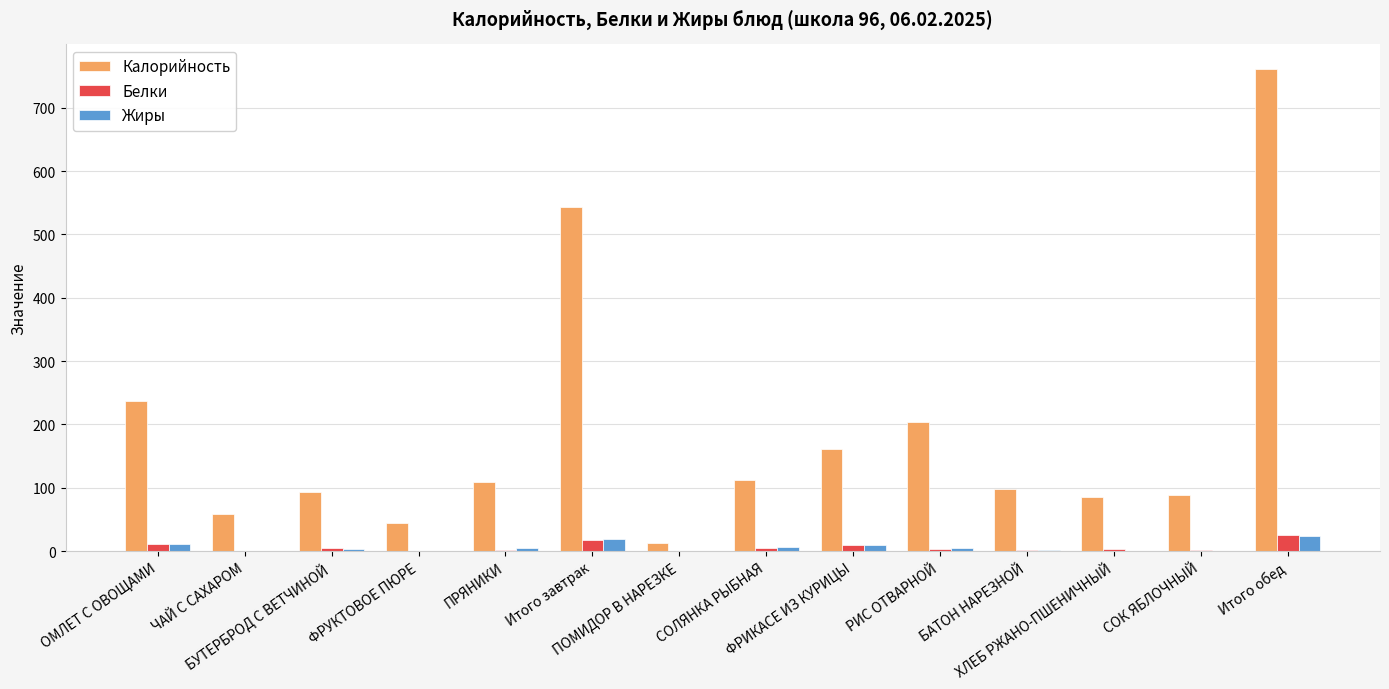

Count the number of data series in this chart.

3